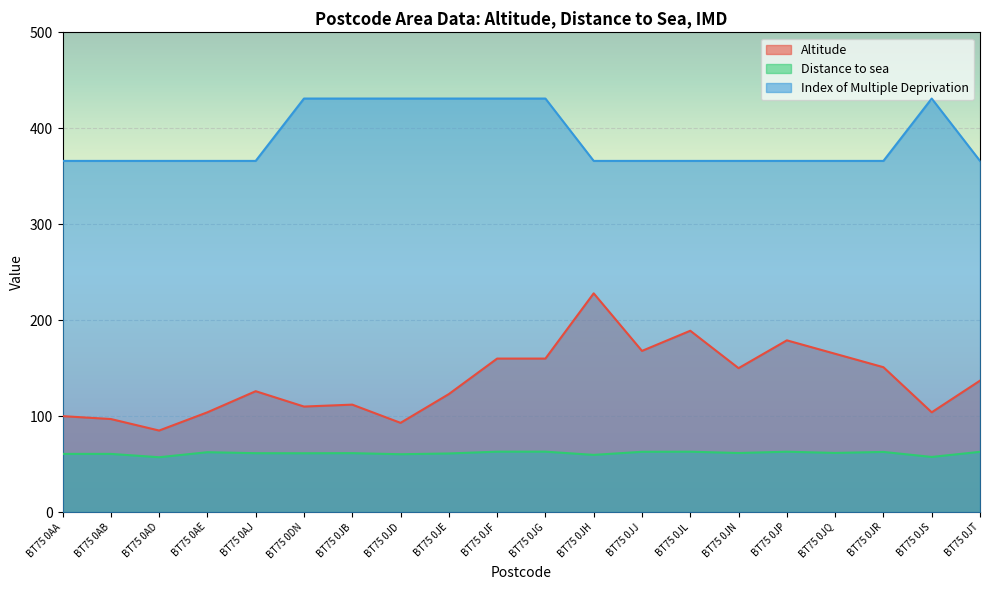

True or false: Index of Multiple Deprivation and Altitude intersect in this chart.

False